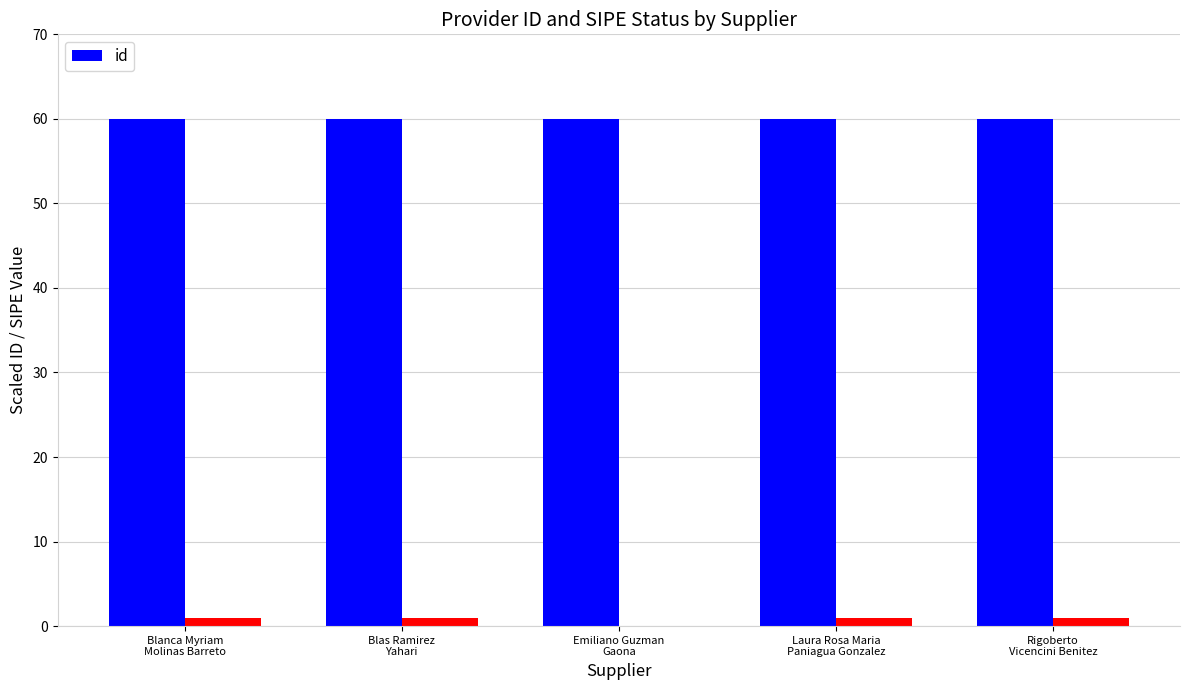

List the labels in order of value, smallest first.

Rigoberto
Vicencini Benitez, Blanca Myriam
Molinas Barreto, Blas Ramirez
Yahari, Laura Rosa Maria
Paniagua Gonzalez, Emiliano Guzman
Gaona